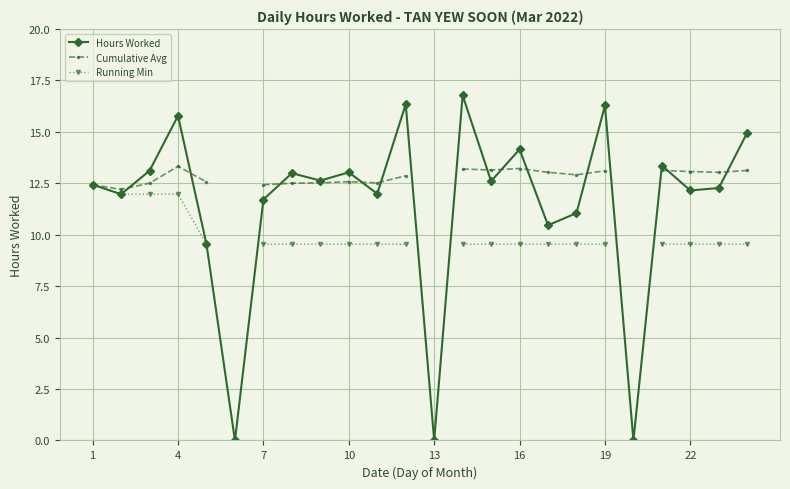

Which series has the widest spread of values?

Hours Worked